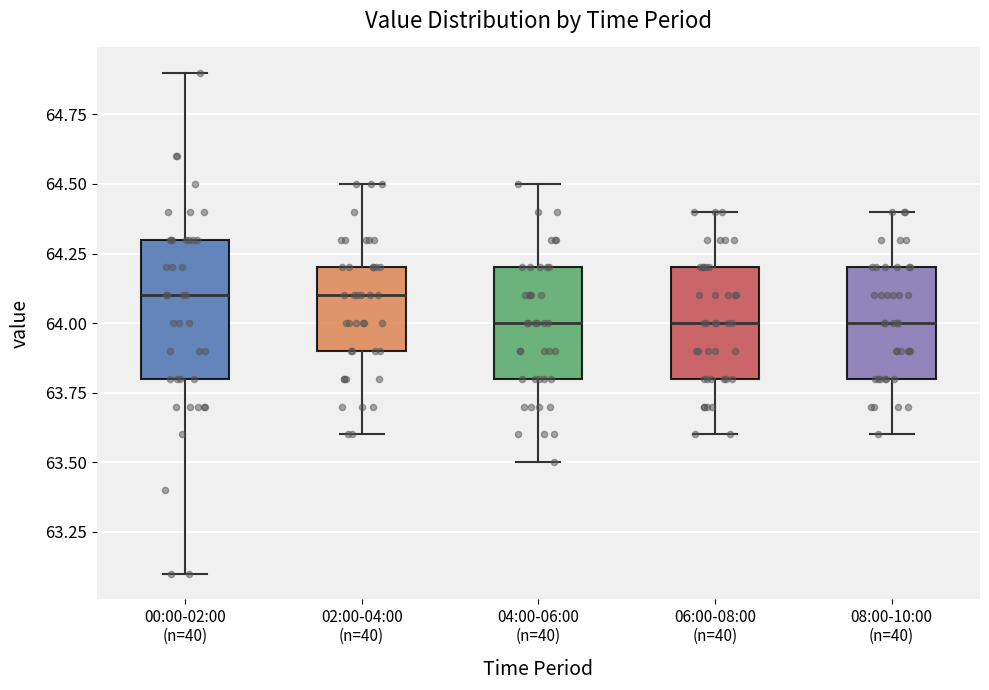

Where does the lower whisker of the box for 04:00-06:00 (n=40) end on the y-axis? The values are not printed on the chart, so give them approximately, as read against the axis.

63.5